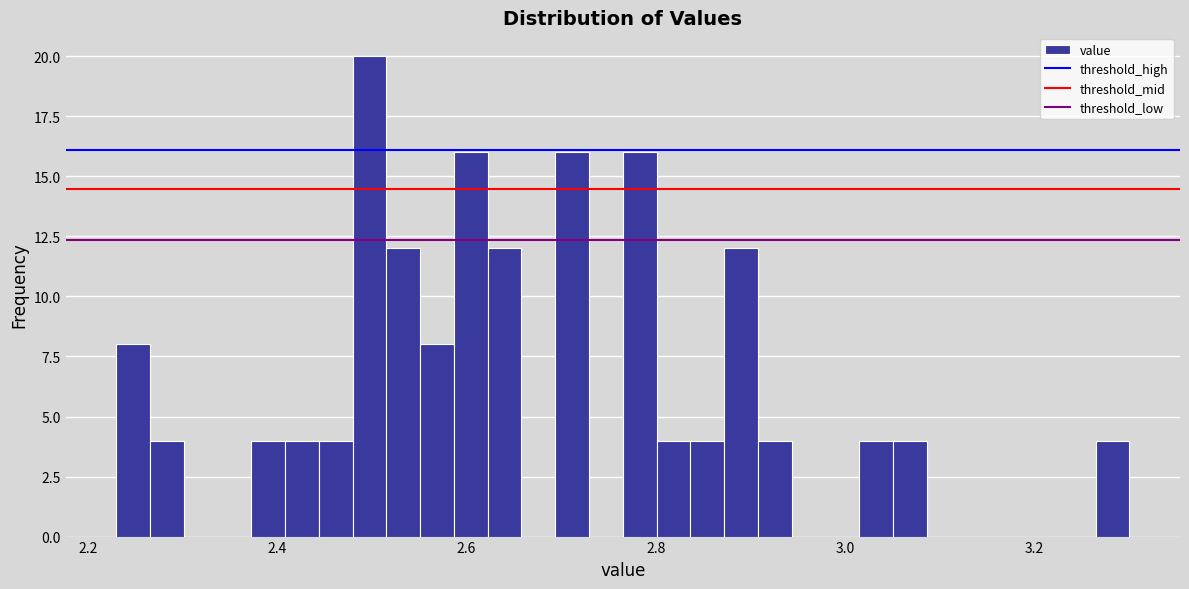

Read against the x-axis, roughly where is the centre of the tallest bar?

2.50